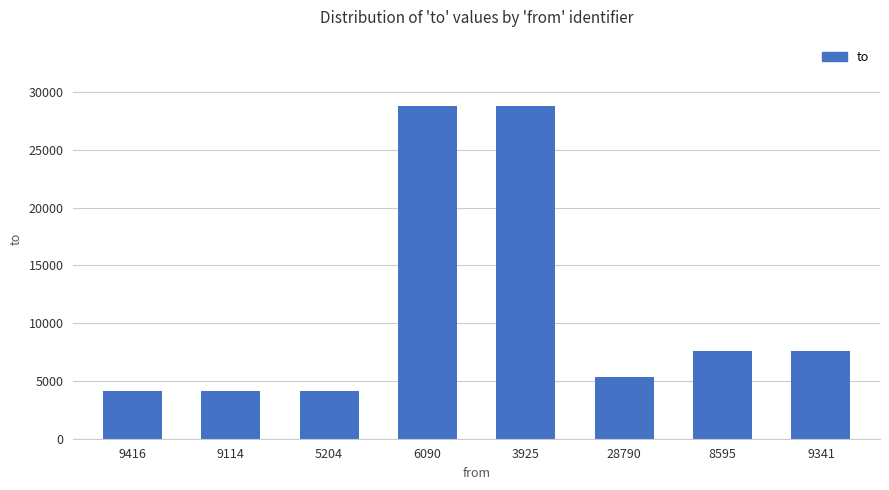

What is the label of the 8th bar from the left?

9341